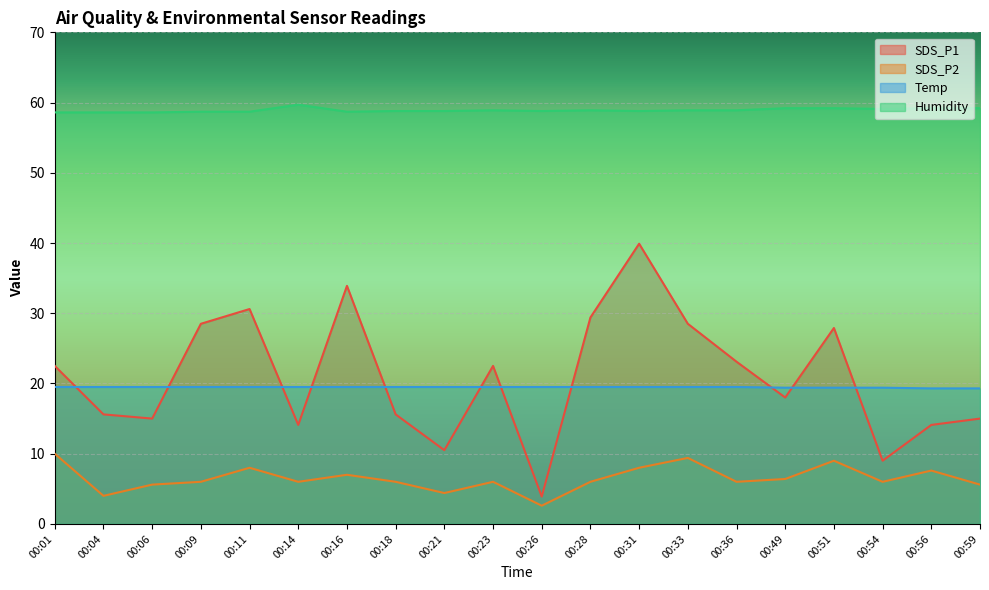

True or false: Temp has a value of 19.5 at 00:36.

True